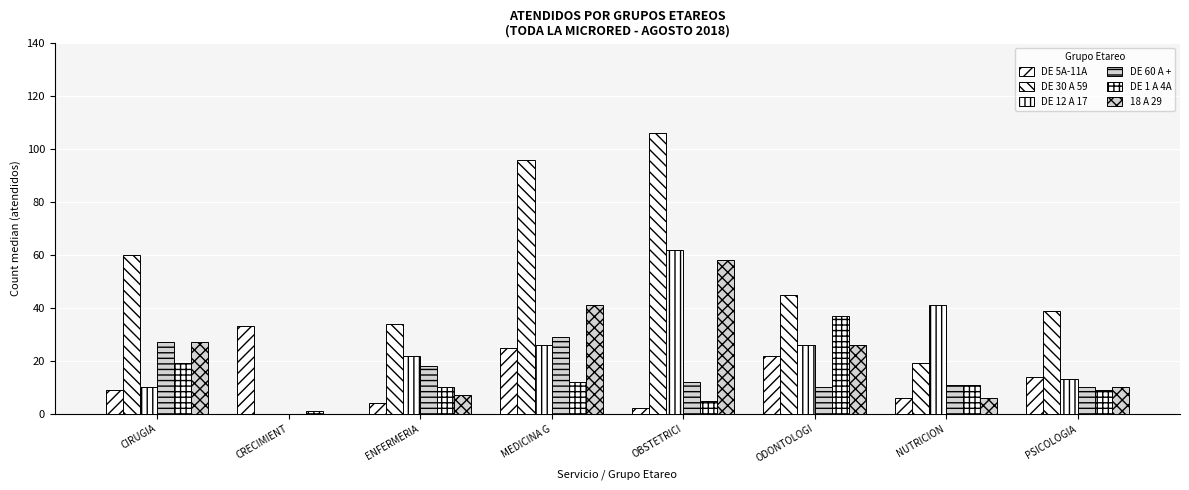

What is the label of the 7th bar from the left?

NUTRICION